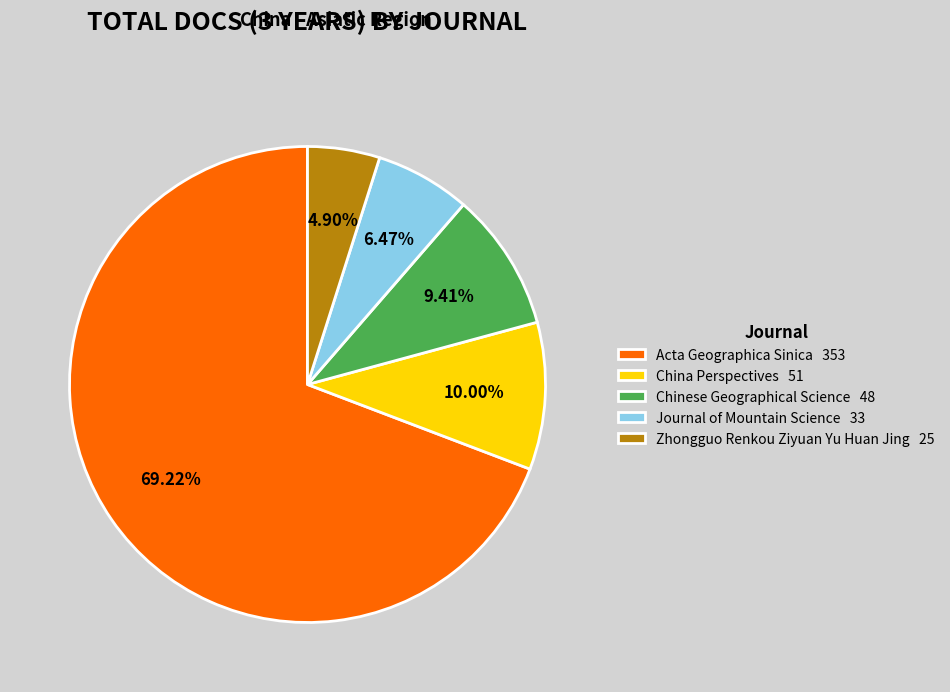

What is the majority slice?

Acta Geographica Sinica